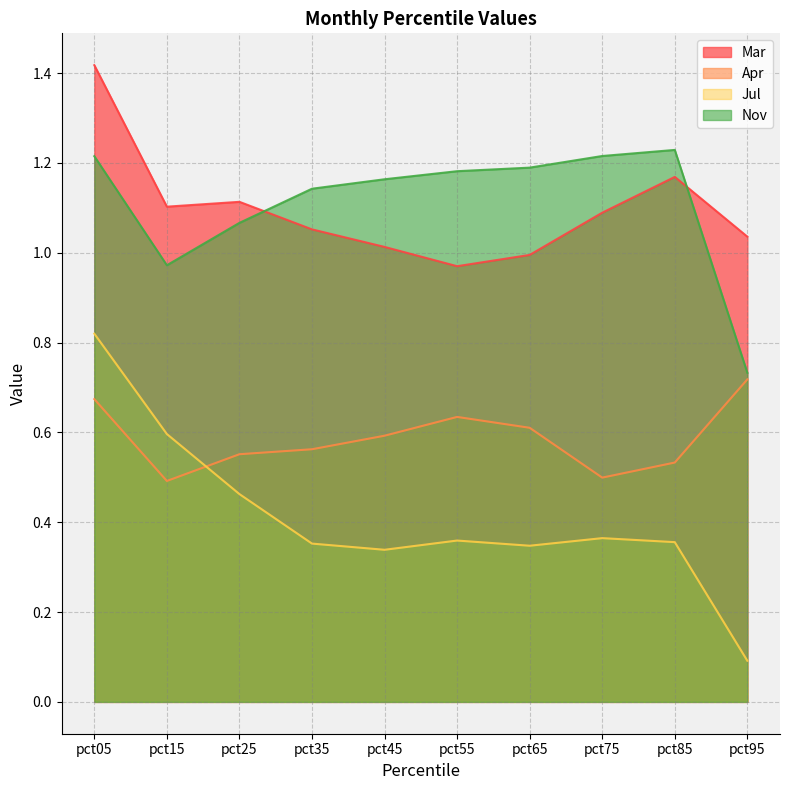

At which category is the sum across all series the highest?

pct05